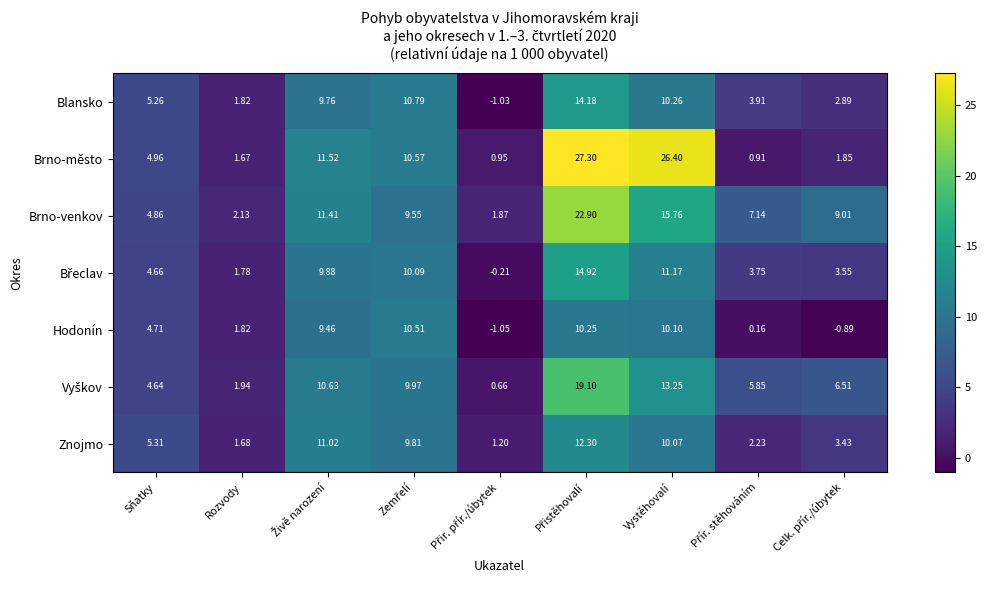

At which label does Znojmo first exceed 5?

Sňatky